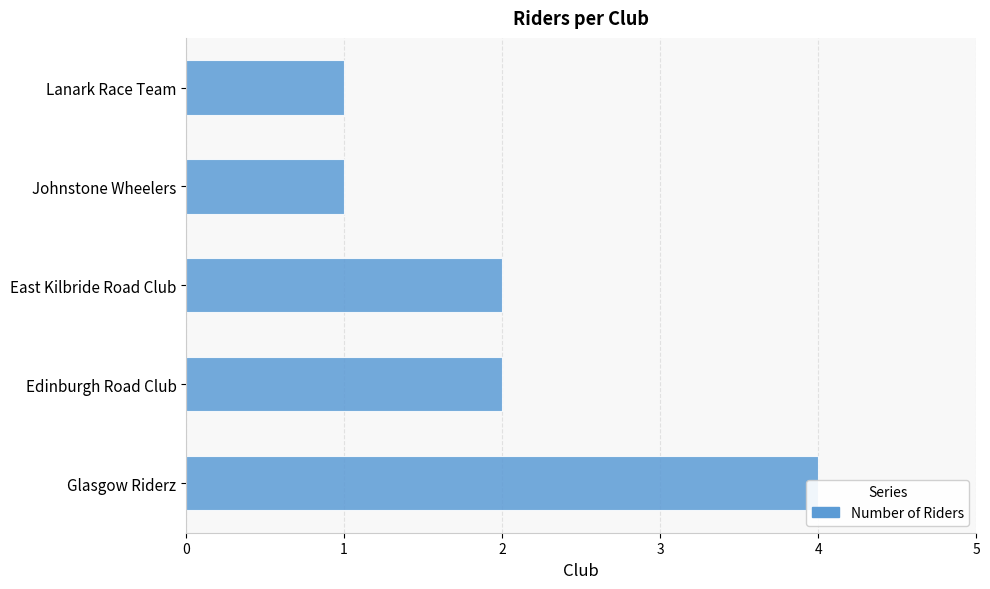

Reading left to right, list all the values displayed in this chart.

0=4	1=2	2=2	3=1	4=1